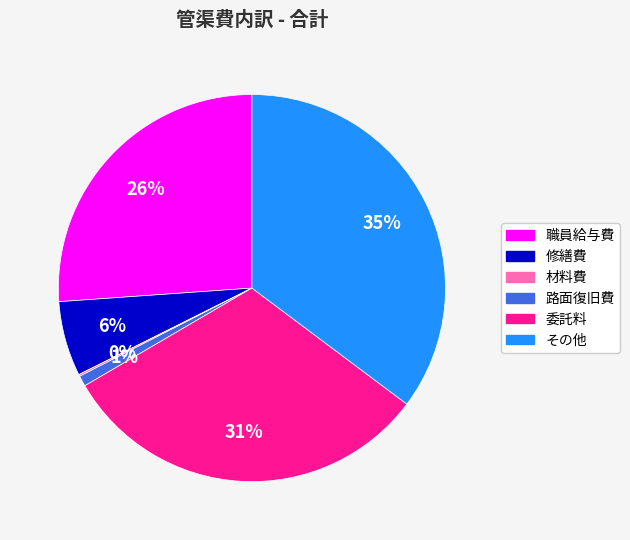

Is it true that 路面復旧費 is 1% of the pie?

True